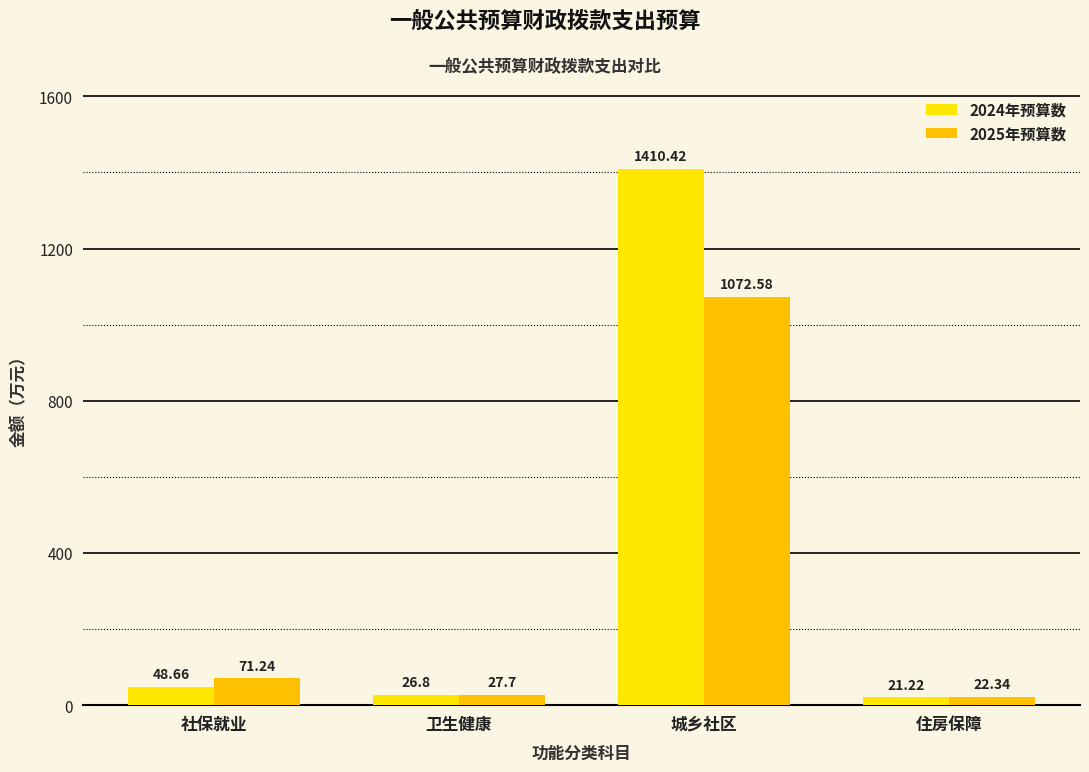

At which label does 2025年预算数 first exceed 71?

社保就业